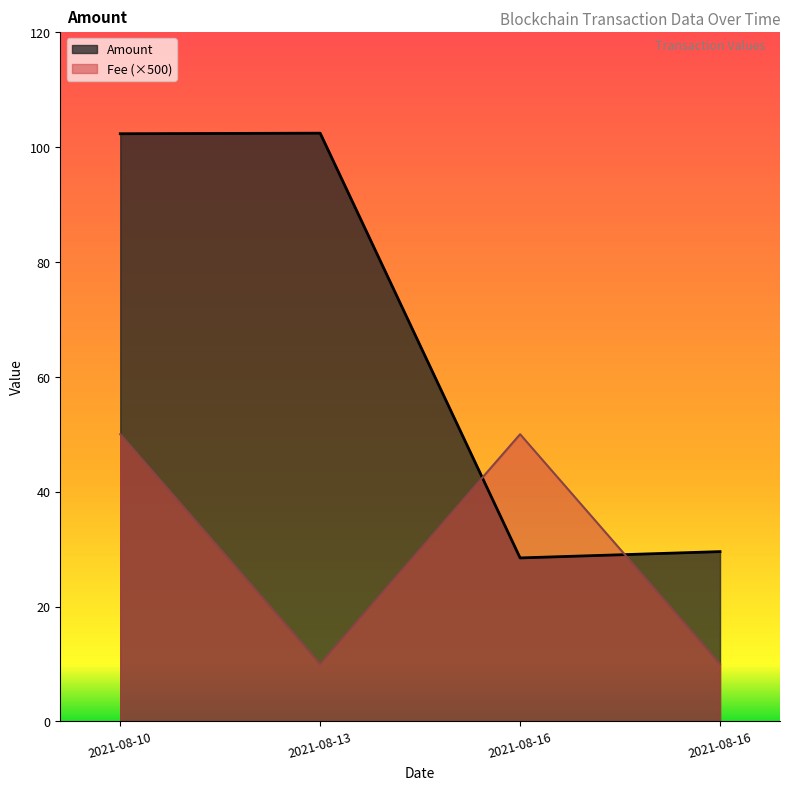

Which series changed the most between 2021-08-13 and 2021-08-16?

Amount